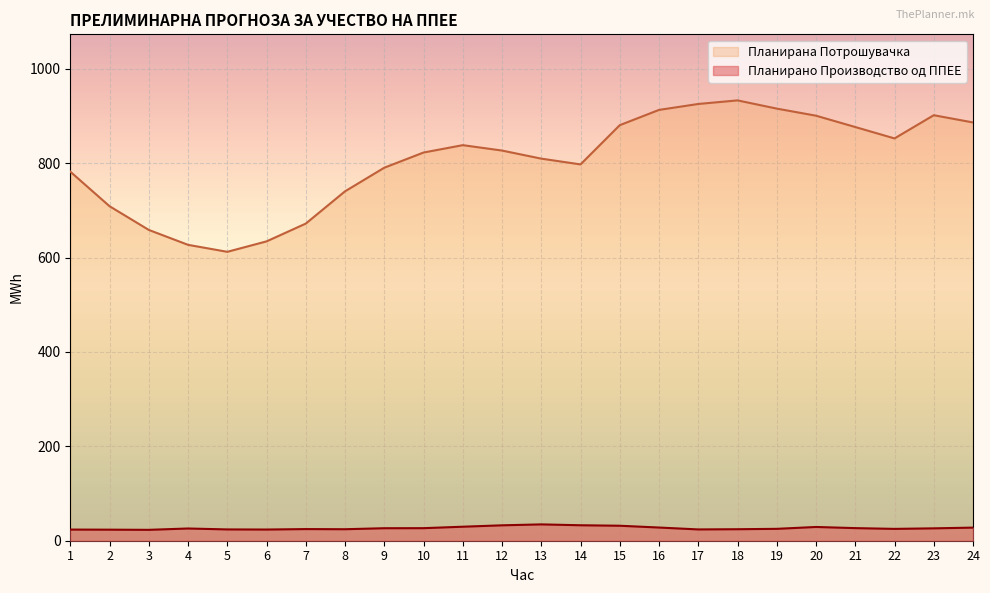

What is the spread (max minus min) of values at 1?

758.4